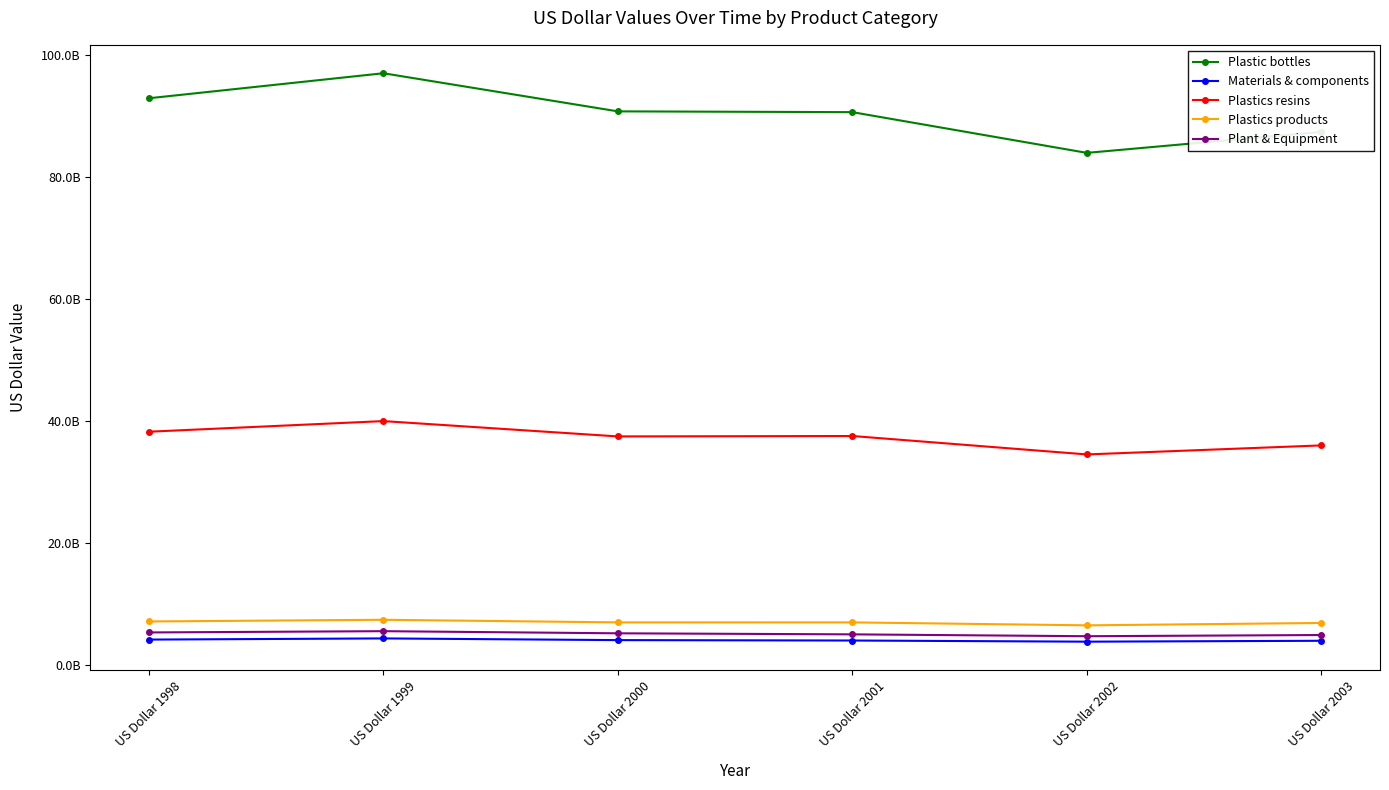

What are all the series names shown in the legend?

Plastic bottles, Materials & components, Plastics resins, Plastics products, Plant & Equipment